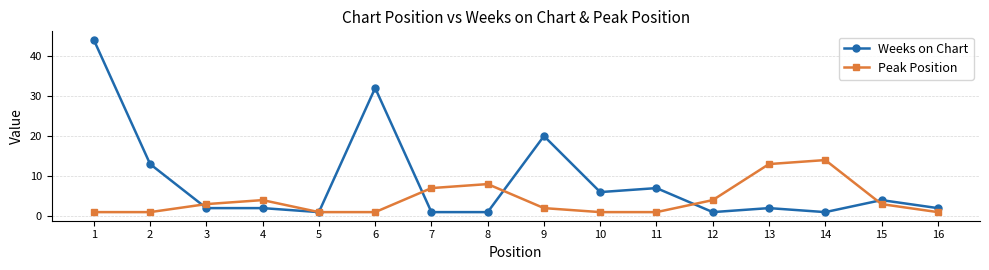

Is the value of Peak Position at 16 greater than the value of Weeks on Chart at 15?

No